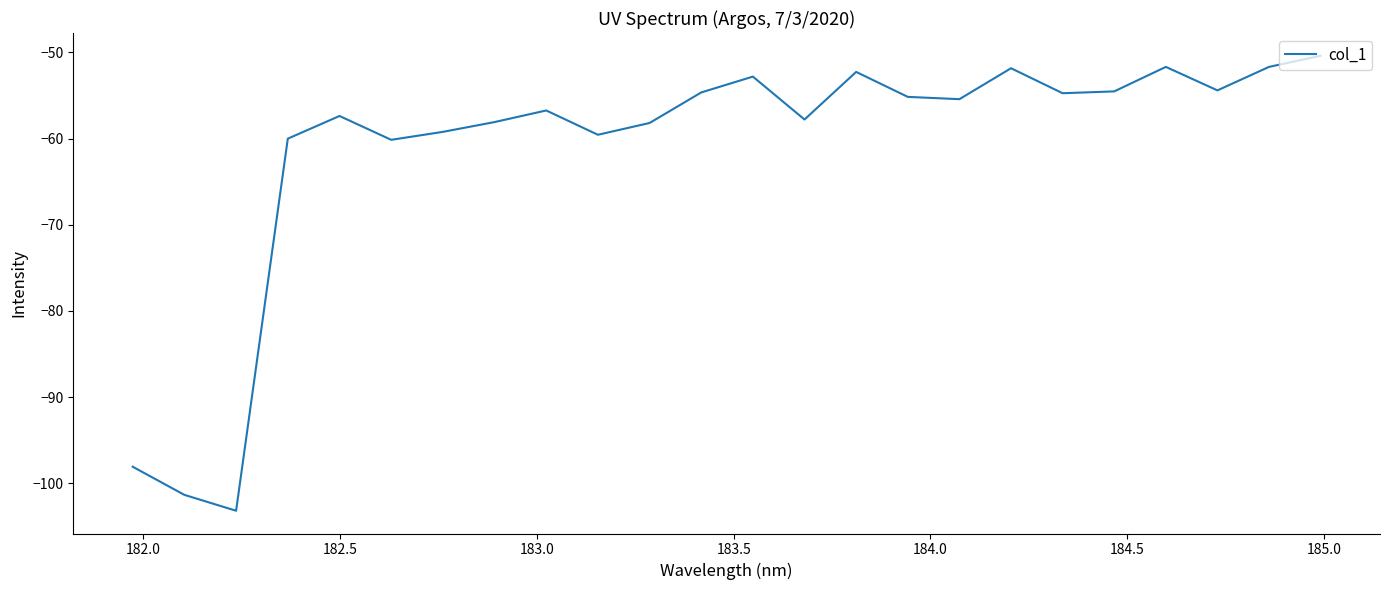

What is the maximum value shown in the chart?

-50.4